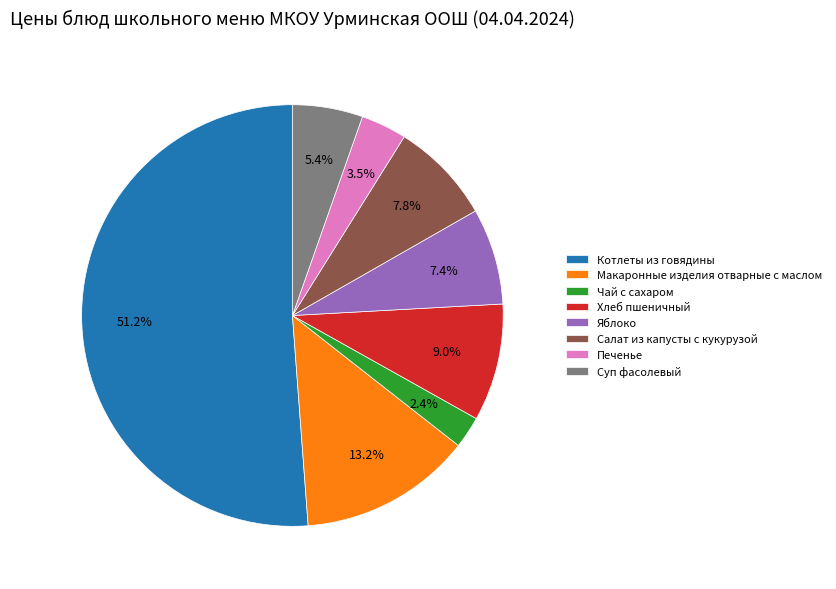

What is the total percentage of Хлеб пшеничный and Чай с сахаром?

11.4%